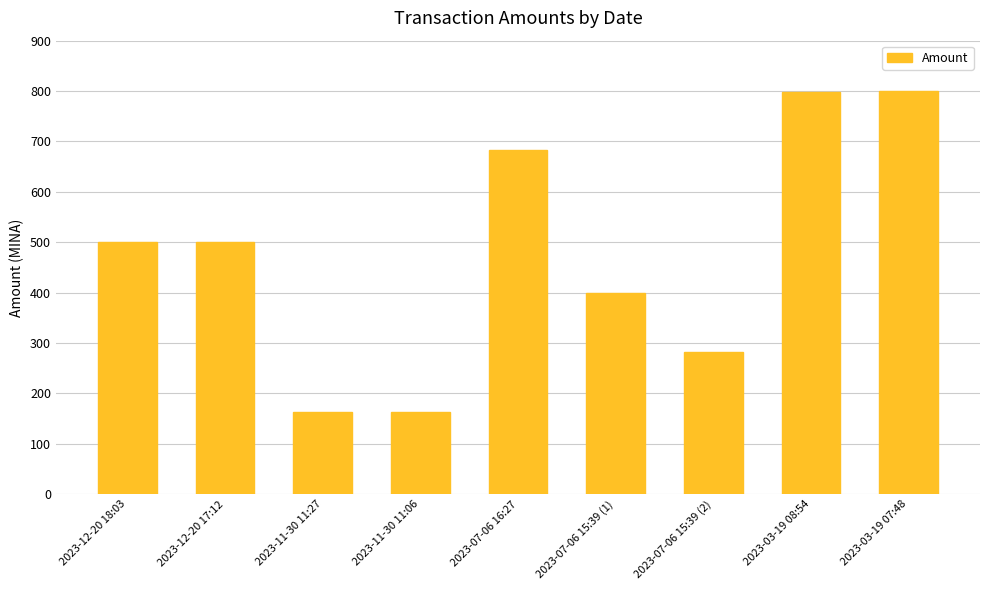

What is the minimum value shown in the chart?

163.9